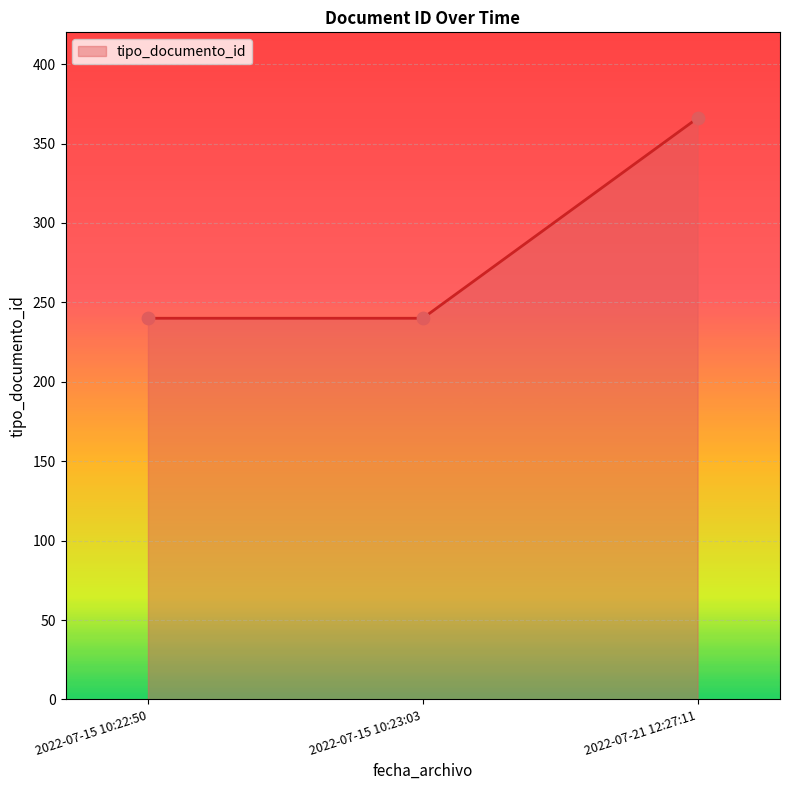

What is the ratio of the value at 2022-07-15 10:22:50 to the value at 2022-07-15 10:23:03?

1.0